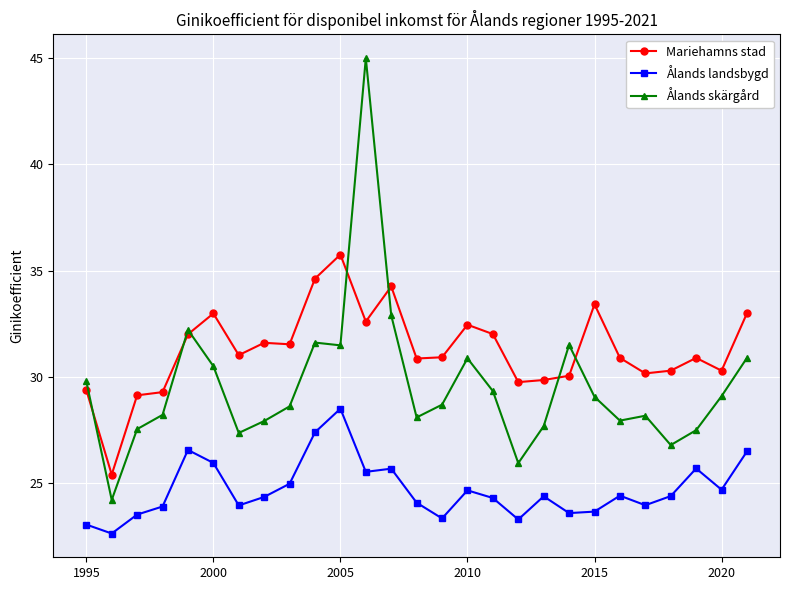

True or false: Ålands landsbygd and Ålands skärgård intersect in this chart.

False